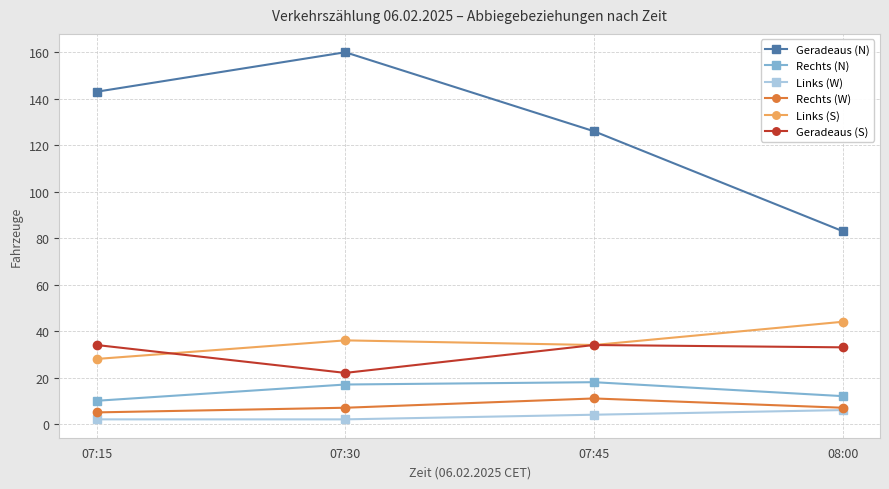

What is the label of the 4th point from the right?

07:15